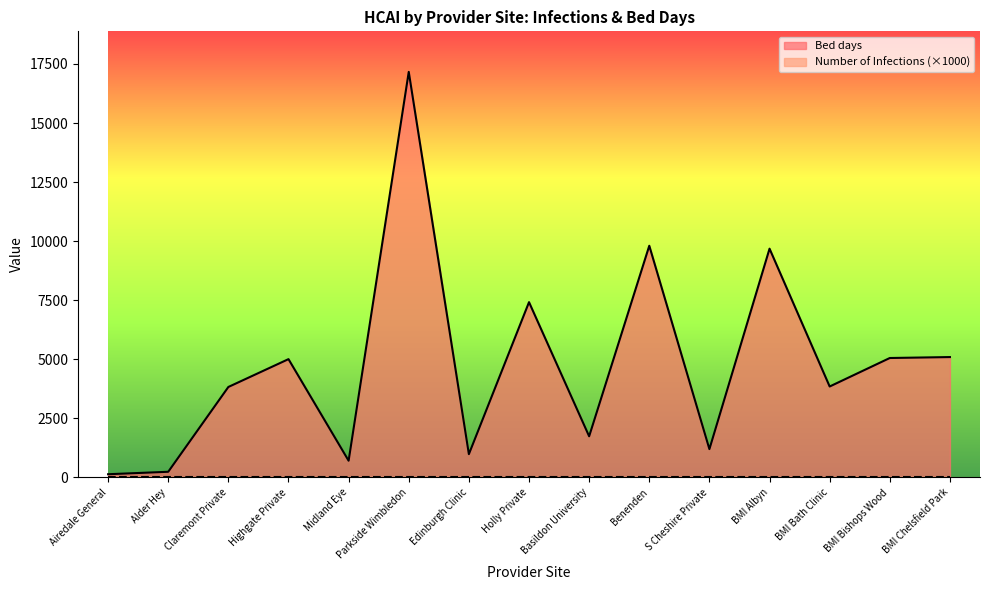

What is the sum of the values at Holly Private and Edinburgh Clinic?

8405